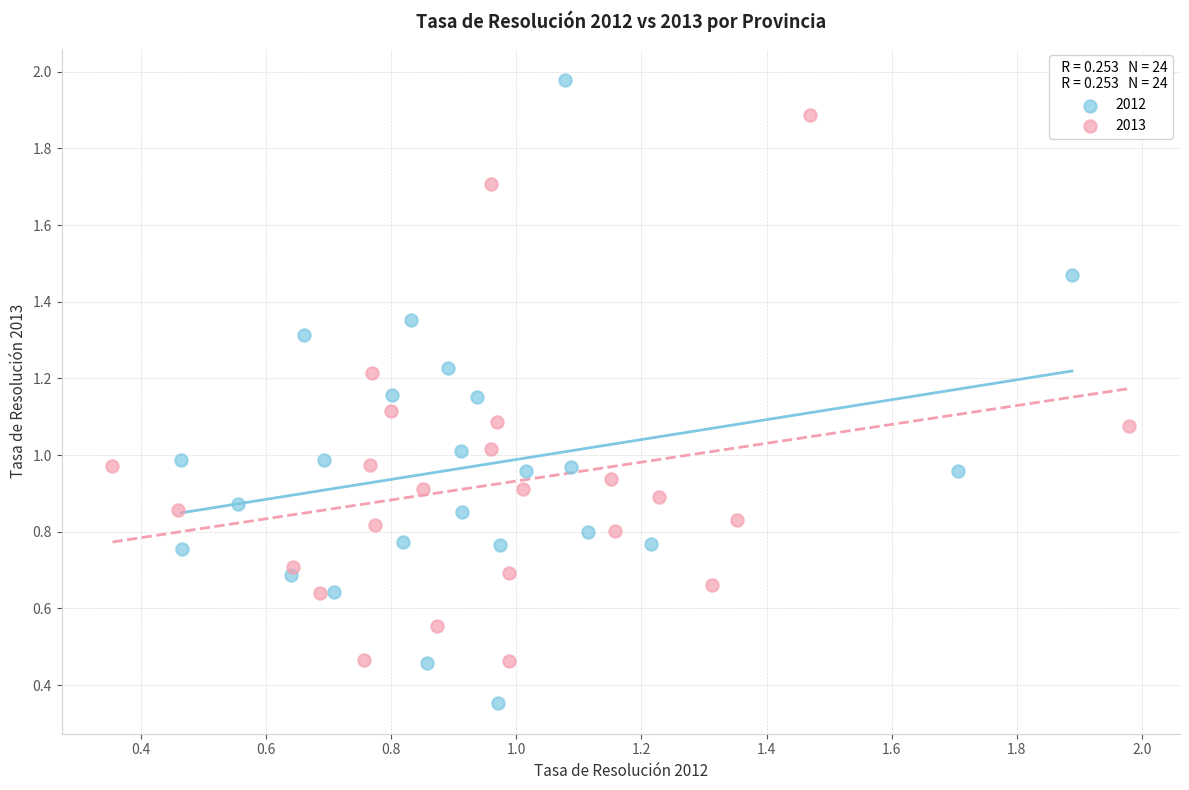

Which series contains the highest Y value?

2012